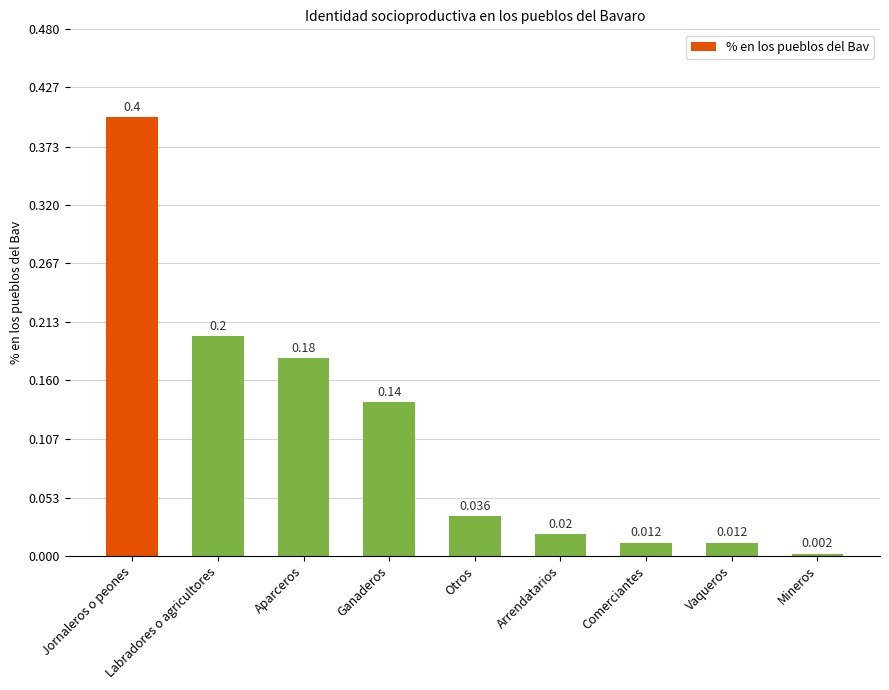

Which label corresponds to the largest value in the chart?

Jornaleros o peones